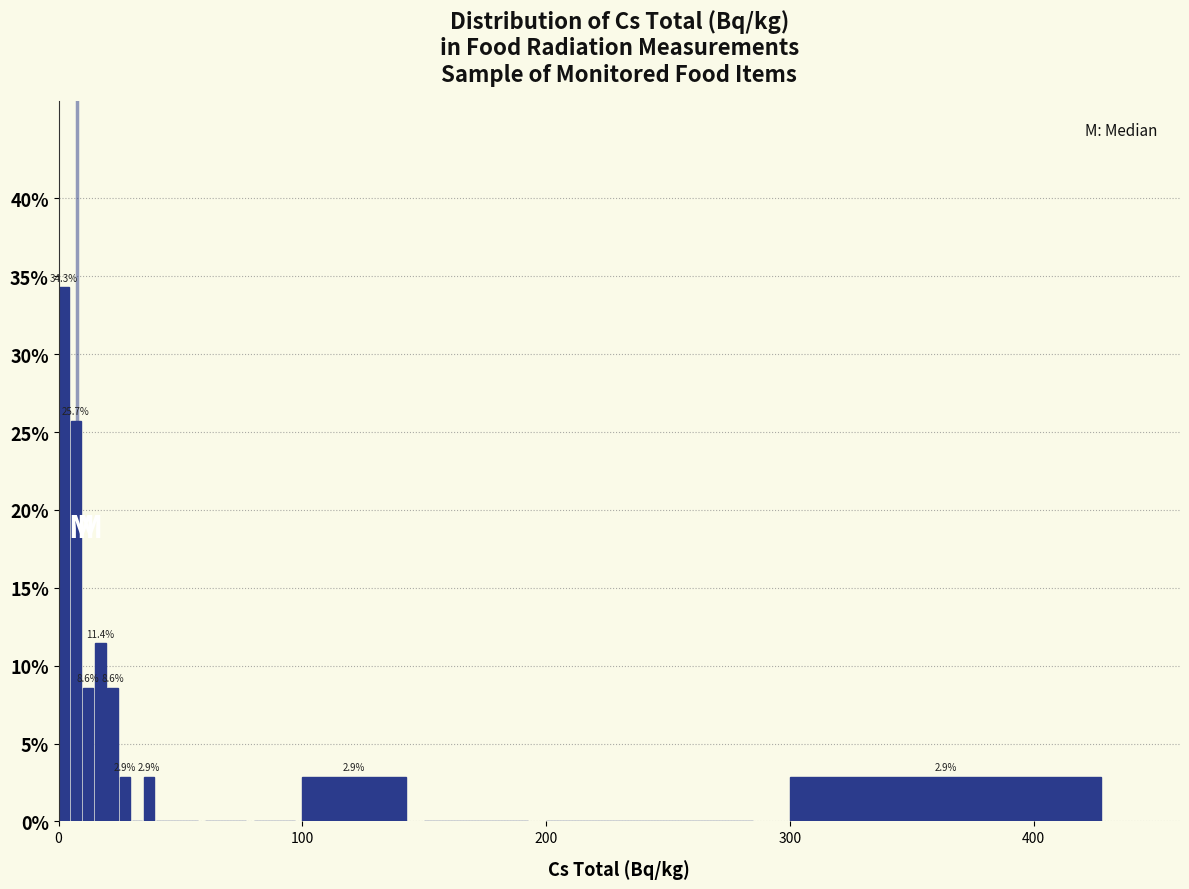

Read against the x-axis, roughly where is the centre of the tallest bar?

0